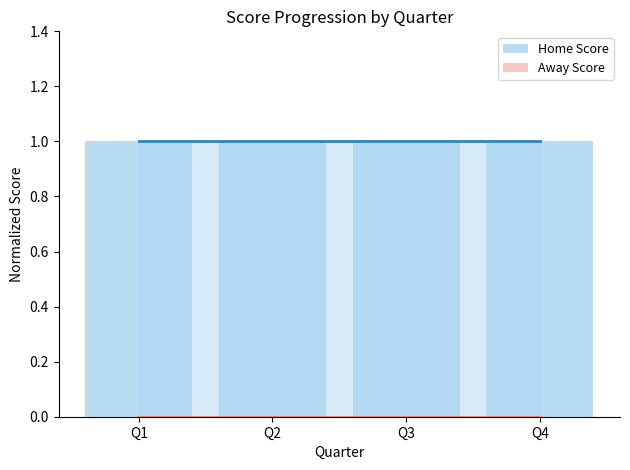

How many categories are shown in the chart?

4